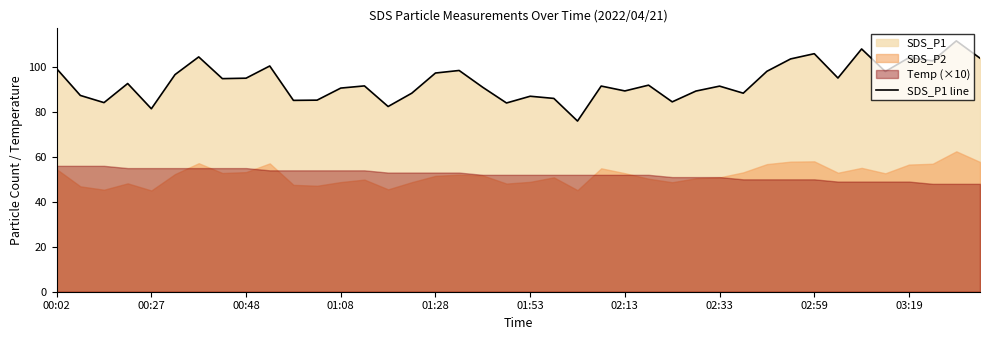

List the labels in order of value, smallest first.

22, 01:28, 14, 19, 00:48, 26, 10, 11, 21, 20, 00:27, 15, 29, 27, 24, 12, 18, 28, 23, 13, 25, 01:08, 02:33, 02:59, 33, 01:53, 16, 35, 30, 17, 00:02, 03:19, 37, 31, 39, 36, 02:13, 32, 34, 38